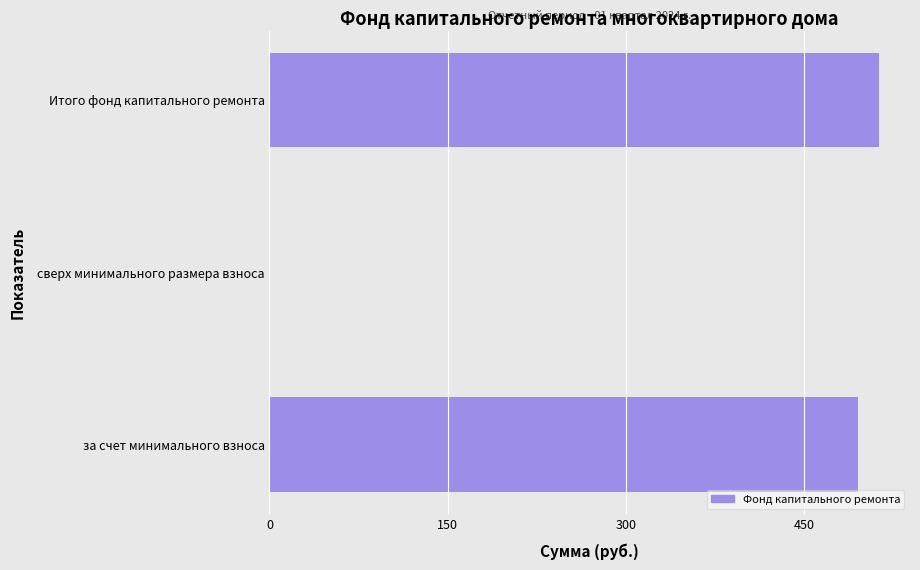

True or false: the data shows 322.4 at Итого фонд капитального ремонта.

False